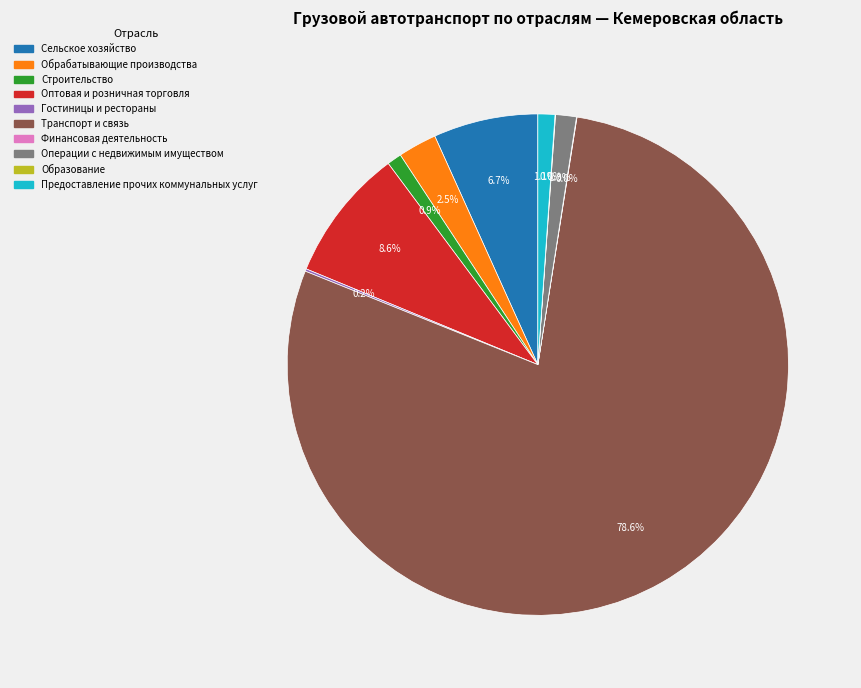

True or false: Предоставление прочих коммунальных услуг accounts for 11% of the total.

False